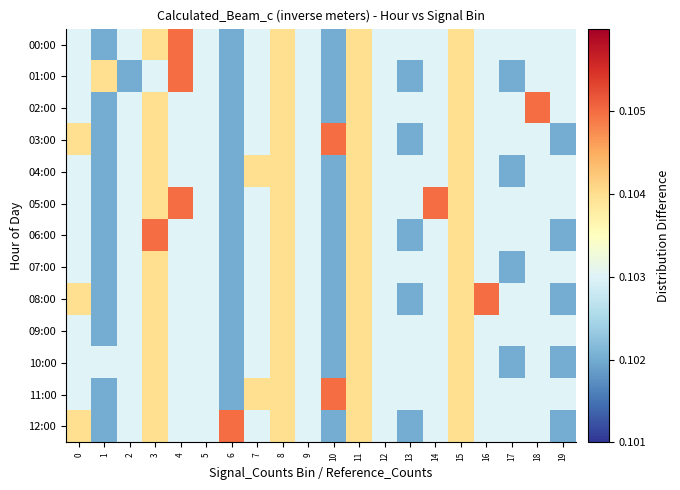

Reading left to right, extract all data points from this chart.

00:00: 0=0.1	1=0.1	2=0.1	3=0.1	4=0.1	5=0.1	6=0.1	7=0.1	8=0.1	9=0.1	10=0.1	11=0.1	12=0.1	13=0.1	14=0.1	15=0.1	16=0.1	17=0.1	18=0.1	19=0.1
01:00: 0=0.1	1=0.1	2=0.1	3=0.1	4=0.1	5=0.1	6=0.1	7=0.1	8=0.1	9=0.1	10=0.1	11=0.1	12=0.1	13=0.1	14=0.1	15=0.1	16=0.1	17=0.1	18=0.1	19=0.1
02:00: 0=0.1	1=0.1	2=0.1	3=0.1	4=0.1	5=0.1	6=0.1	7=0.1	8=0.1	9=0.1	10=0.1	11=0.1	12=0.1	13=0.1	14=0.1	15=0.1	16=0.1	17=0.1	18=0.1	19=0.1
03:00: 0=0.1	1=0.1	2=0.1	3=0.1	4=0.1	5=0.1	6=0.1	7=0.1	8=0.1	9=0.1	10=0.1	11=0.1	12=0.1	13=0.1	14=0.1	15=0.1	16=0.1	17=0.1	18=0.1	19=0.1
04:00: 0=0.1	1=0.1	2=0.1	3=0.1	4=0.1	5=0.1	6=0.1	7=0.1	8=0.1	9=0.1	10=0.1	11=0.1	12=0.1	13=0.1	14=0.1	15=0.1	16=0.1	17=0.1	18=0.1	19=0.1
05:00: 0=0.1	1=0.1	2=0.1	3=0.1	4=0.1	5=0.1	6=0.1	7=0.1	8=0.1	9=0.1	10=0.1	11=0.1	12=0.1	13=0.1	14=0.1	15=0.1	16=0.1	17=0.1	18=0.1	19=0.1
06:00: 0=0.1	1=0.1	2=0.1	3=0.1	4=0.1	5=0.1	6=0.1	7=0.1	8=0.1	9=0.1	10=0.1	11=0.1	12=0.1	13=0.1	14=0.1	15=0.1	16=0.1	17=0.1	18=0.1	19=0.1
07:00: 0=0.1	1=0.1	2=0.1	3=0.1	4=0.1	5=0.1	6=0.1	7=0.1	8=0.1	9=0.1	10=0.1	11=0.1	12=0.1	13=0.1	14=0.1	15=0.1	16=0.1	17=0.1	18=0.1	19=0.1
08:00: 0=0.1	1=0.1	2=0.1	3=0.1	4=0.1	5=0.1	6=0.1	7=0.1	8=0.1	9=0.1	10=0.1	11=0.1	12=0.1	13=0.1	14=0.1	15=0.1	16=0.1	17=0.1	18=0.1	19=0.1
09:00: 0=0.1	1=0.1	2=0.1	3=0.1	4=0.1	5=0.1	6=0.1	7=0.1	8=0.1	9=0.1	10=0.1	11=0.1	12=0.1	13=0.1	14=0.1	15=0.1	16=0.1	17=0.1	18=0.1	19=0.1
10:00: 0=0.1	1=0.1	2=0.1	3=0.1	4=0.1	5=0.1	6=0.1	7=0.1	8=0.1	9=0.1	10=0.1	11=0.1	12=0.1	13=0.1	14=0.1	15=0.1	16=0.1	17=0.1	18=0.1	19=0.1
11:00: 0=0.1	1=0.1	2=0.1	3=0.1	4=0.1	5=0.1	6=0.1	7=0.1	8=0.1	9=0.1	10=0.1	11=0.1	12=0.1	13=0.1	14=0.1	15=0.1	16=0.1	17=0.1	18=0.1	19=0.1
12:00: 0=0.1	1=0.1	2=0.1	3=0.1	4=0.1	5=0.1	6=0.1	7=0.1	8=0.1	9=0.1	10=0.1	11=0.1	12=0.1	13=0.1	14=0.1	15=0.1	16=0.1	17=0.1	18=0.1	19=0.1